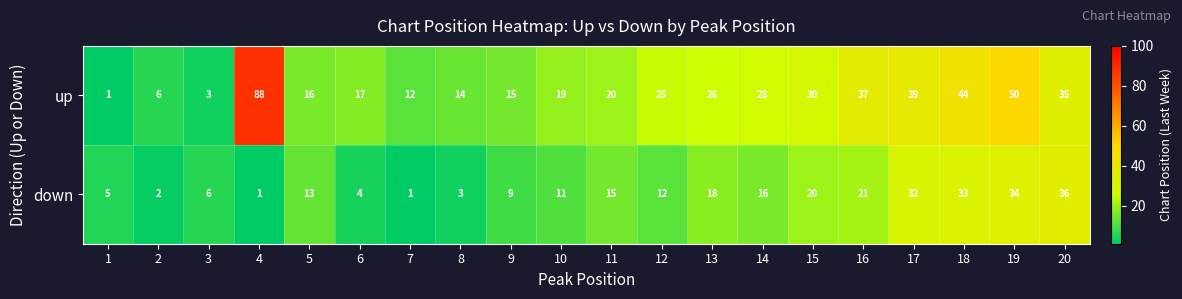

Rank the series at 6 from lowest to highest value.

down, up